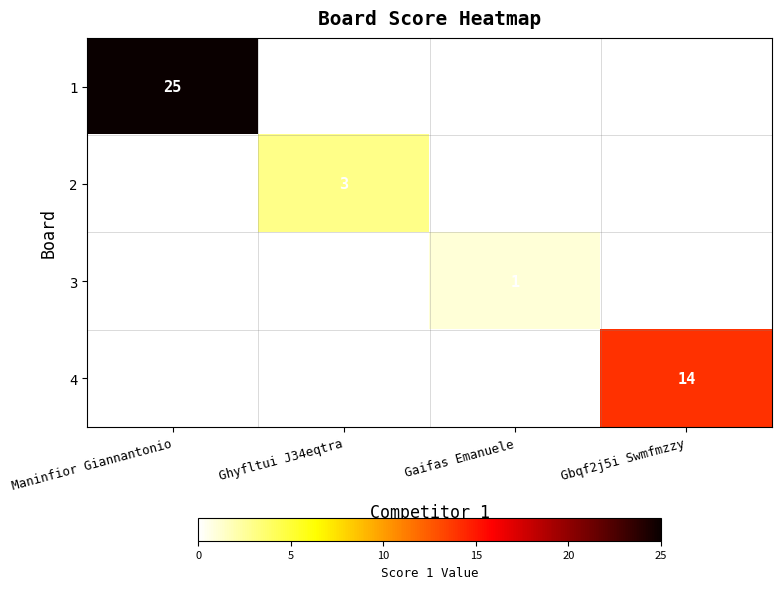

How many values in 3 are above zero?

1